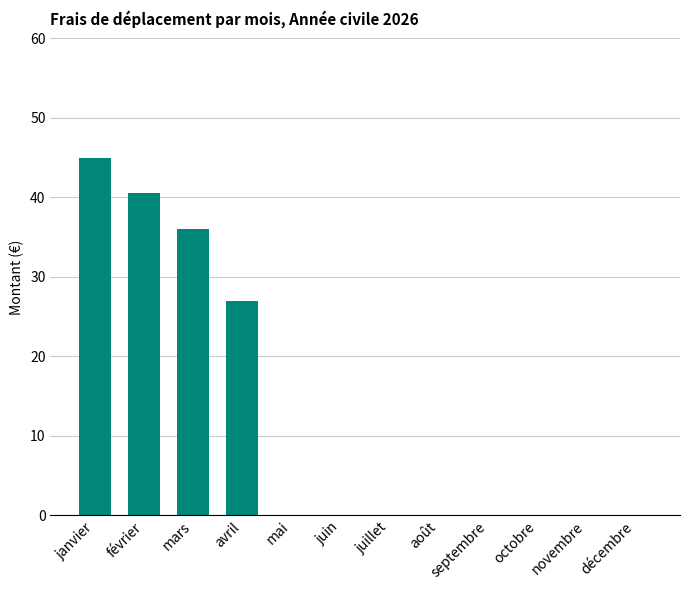

Is it true that the value at mai is 0.0?

True